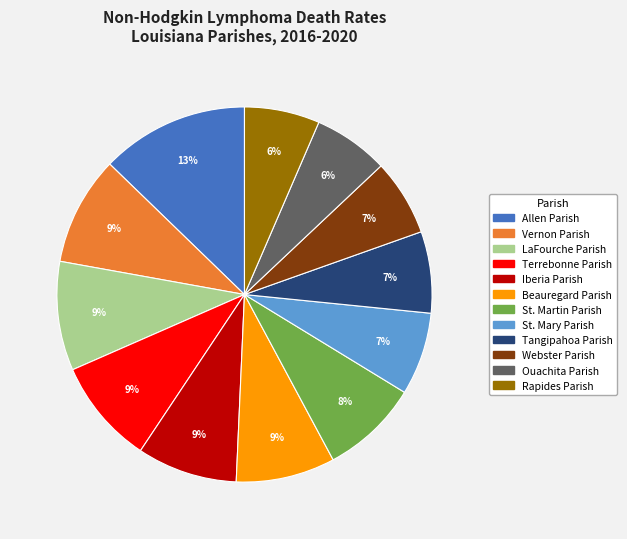

Count the number of slices in the pie.

12